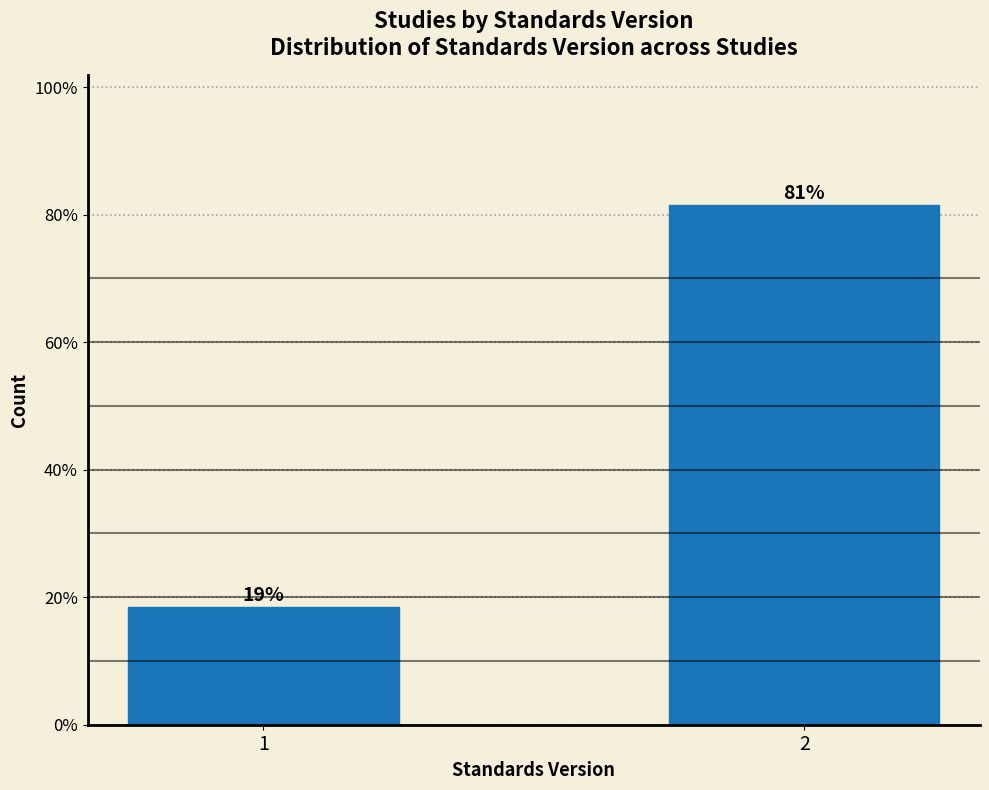

Does the chart contain any negative values?

No